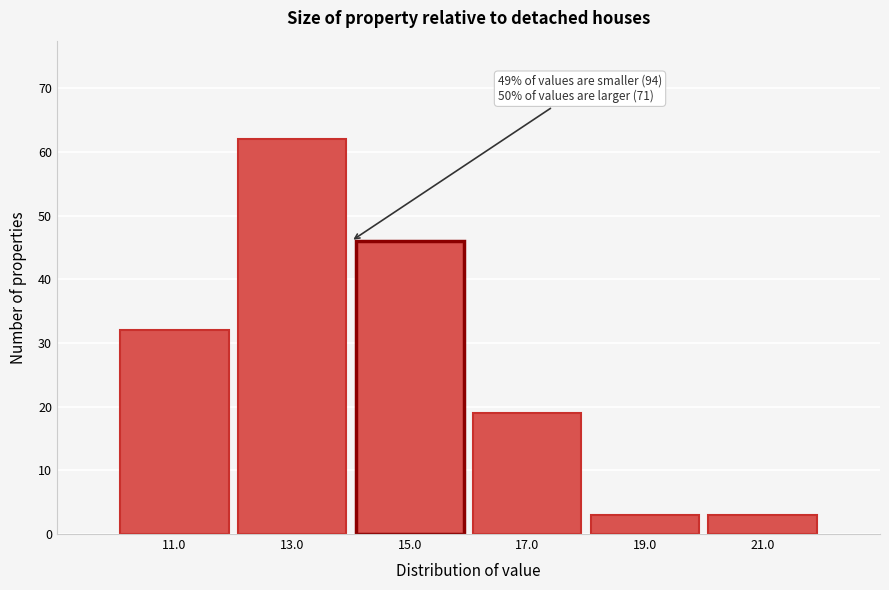

Which range on the x-axis has the tallest bar?

12 to 14